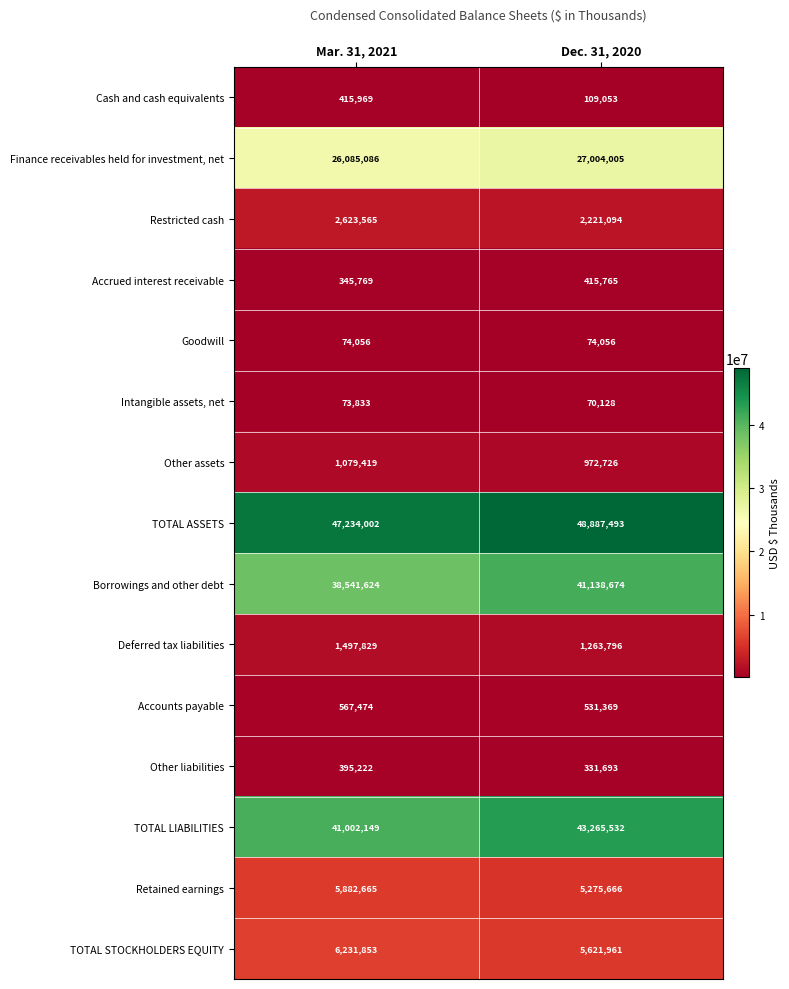

At which label does Other assets reach its peak?

Mar. 31, 2021